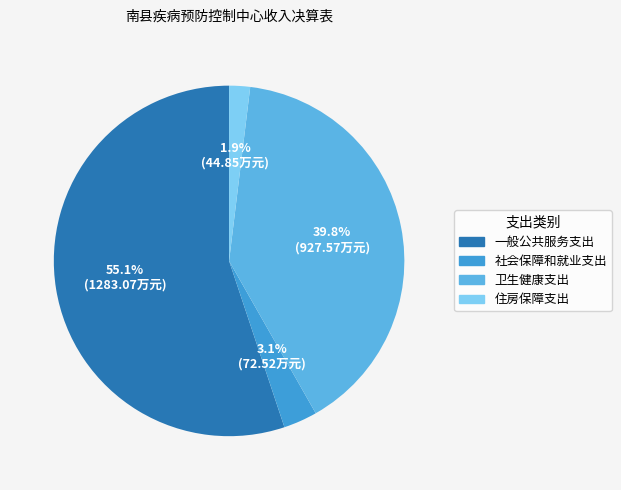

To the nearest percent, what percentage of the pie is 一般公共服务支出?

55%